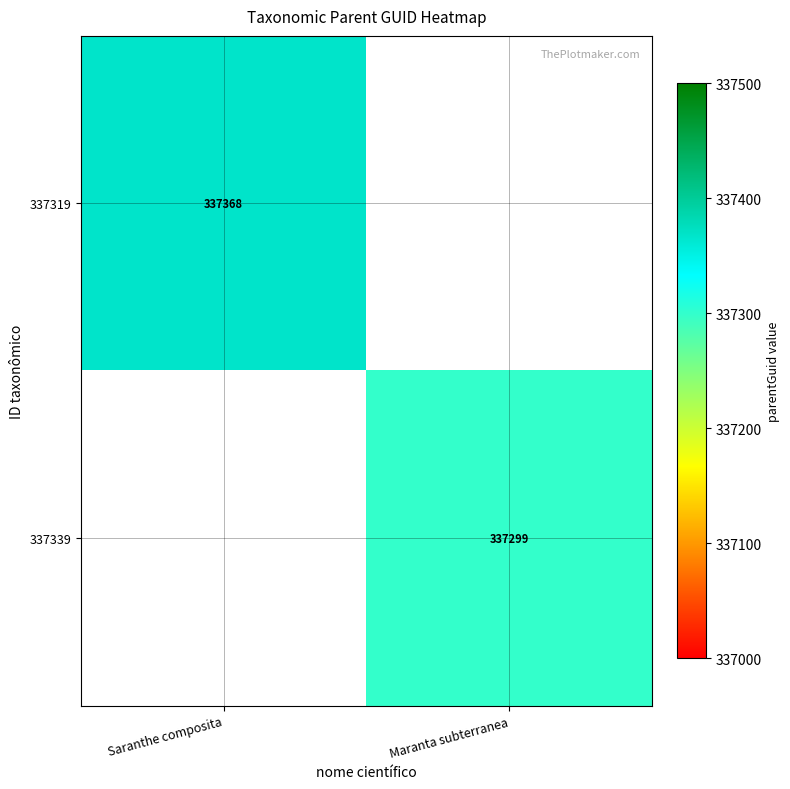

The 337339 series shows 337299 at Maranta subterranea. True or false?

True